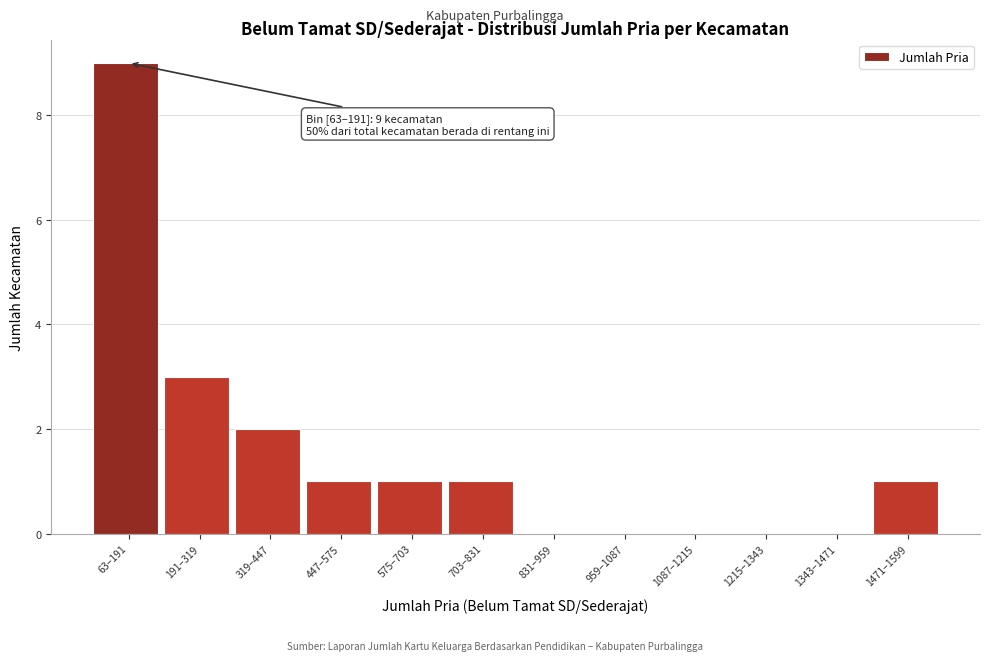

Reading left to right, what are all the values shown in this chart?

63–191=9	191–319=3	319–447=2	447–575=1	575–703=1	703–831=1	831–959=0	959–1087=0	1087–1215=0	1215–1343=0	1343–1471=0	1471–1599=1